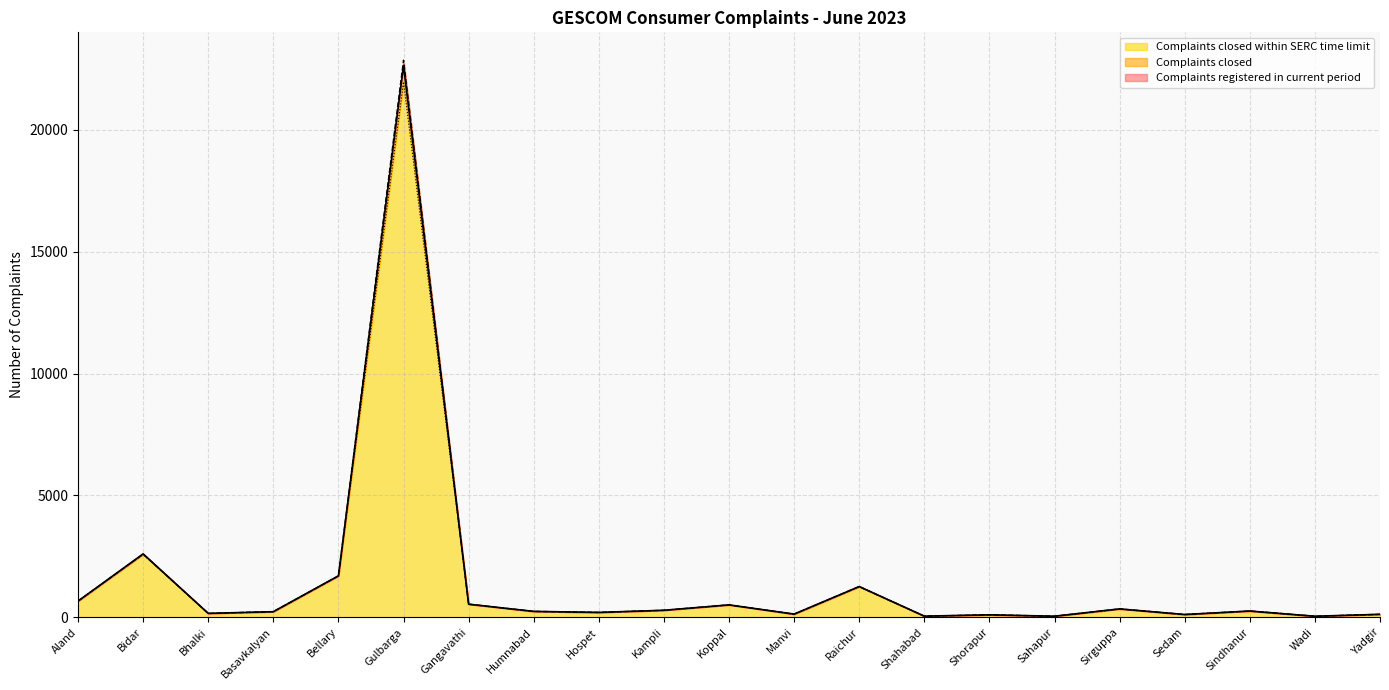

Reading right to left, list all the values displayed in this chart.

Complaints registered in current period: Yadgir=120	Wadi=41	Sindhanur=255	Sedam=112	Sirguppa=342	Sahapur=42	Shorapur=99	Shahabad=45	Raichur=1259	Manvi=129	Koppal=507	Kampli=286	Hospet=198	Humnabad=240	Gangavathi=536	Gulbarga=22631	Bellary=1698	Basavkalyan=228	Bhalki=158	Bidar=2600	Aland=663
Complaints closed: Yadgir=120	Wadi=41	Sindhanur=255	Sedam=112	Sirguppa=342	Sahapur=42	Shorapur=99	Shahabad=45	Raichur=1259	Manvi=127	Koppal=507	Kampli=286	Hospet=198	Humnabad=240	Gangavathi=536	Gulbarga=22857	Bellary=1698	Basavkalyan=228	Bhalki=158	Bidar=2589	Aland=663
Complaints closed within SERC time limit: Yadgir=120	Wadi=41	Sindhanur=255	Sedam=112	Sirguppa=342	Sahapur=42	Shorapur=99	Shahabad=45	Raichur=1259	Manvi=127	Koppal=507	Kampli=286	Hospet=198	Humnabad=240	Gangavathi=536	Gulbarga=21966	Bellary=1698	Basavkalyan=228	Bhalki=158	Bidar=2589	Aland=663